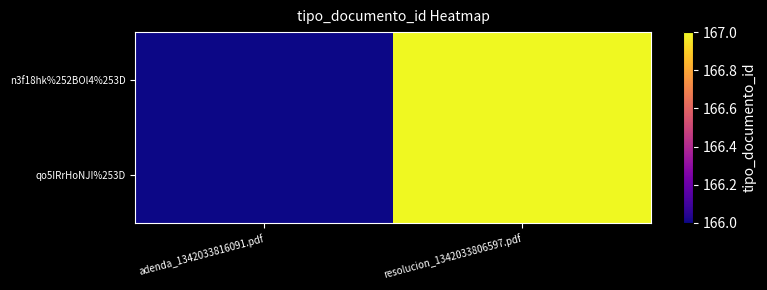

Rank the series at resolucion_1342033806597.pdf from highest to lowest value.

n3f18hk%252BOl4%253D, qo5IRrHoNJI%253D